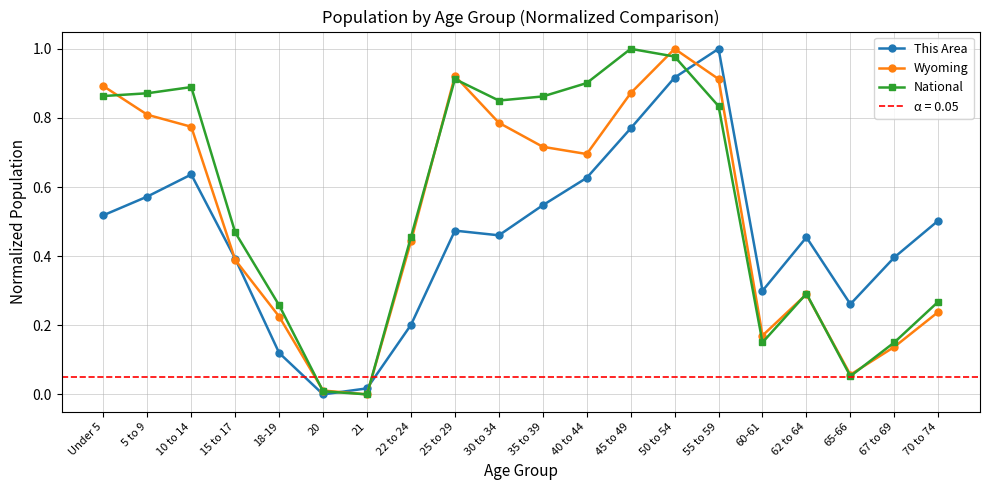

Between which two adjacent categories do National and This Area first intersect?

20 and 21